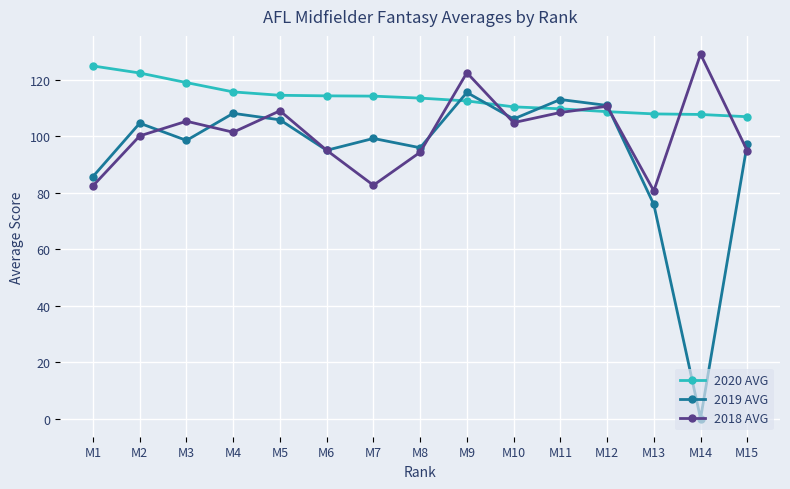

Is the value of 2019 AVG at M14 greater than the value of 2020 AVG at M11?

No